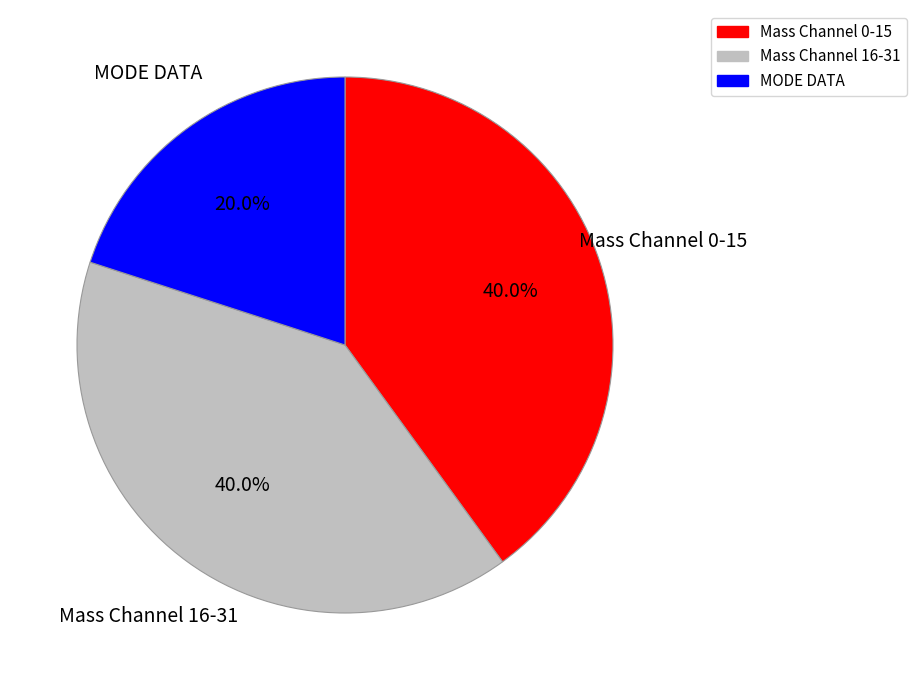

How many slices are in this pie chart?

3